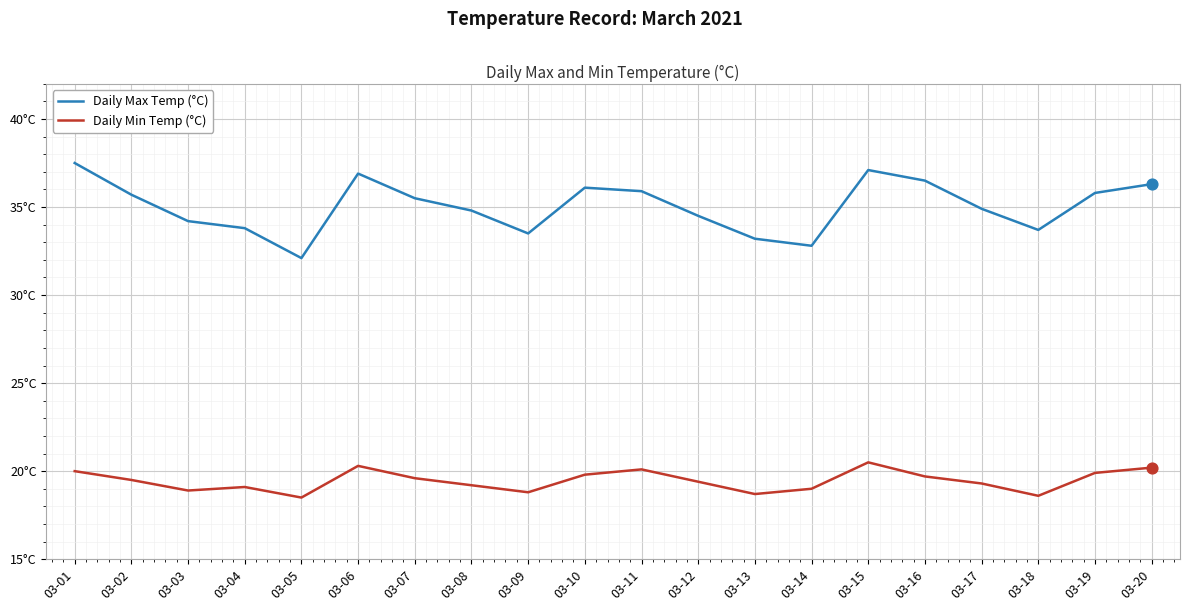

Which series has the largest total across all categories?

Daily Max Temp (°C)